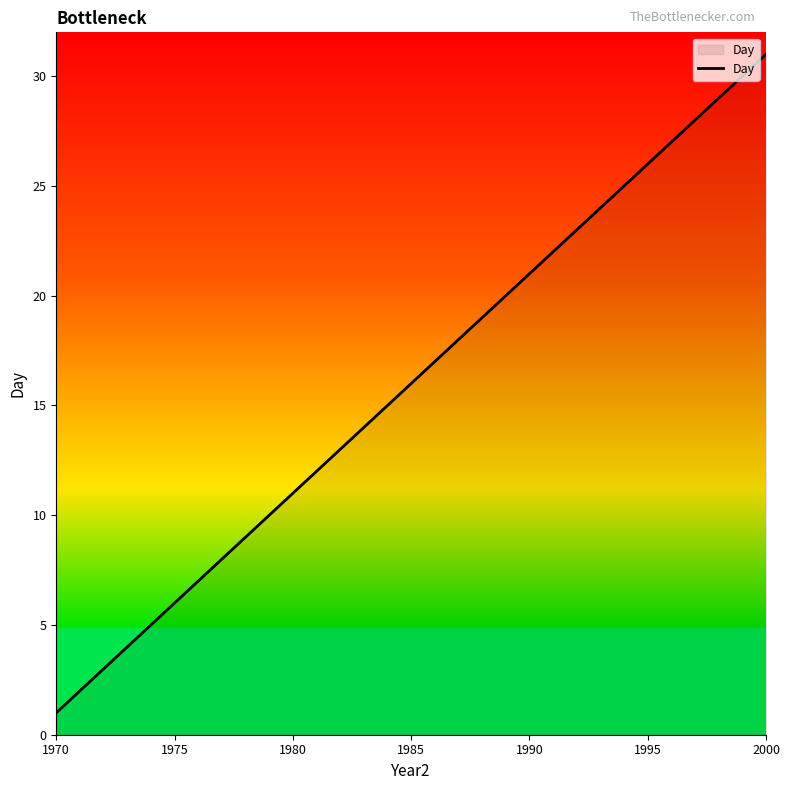

What is the greatest value displayed?

31